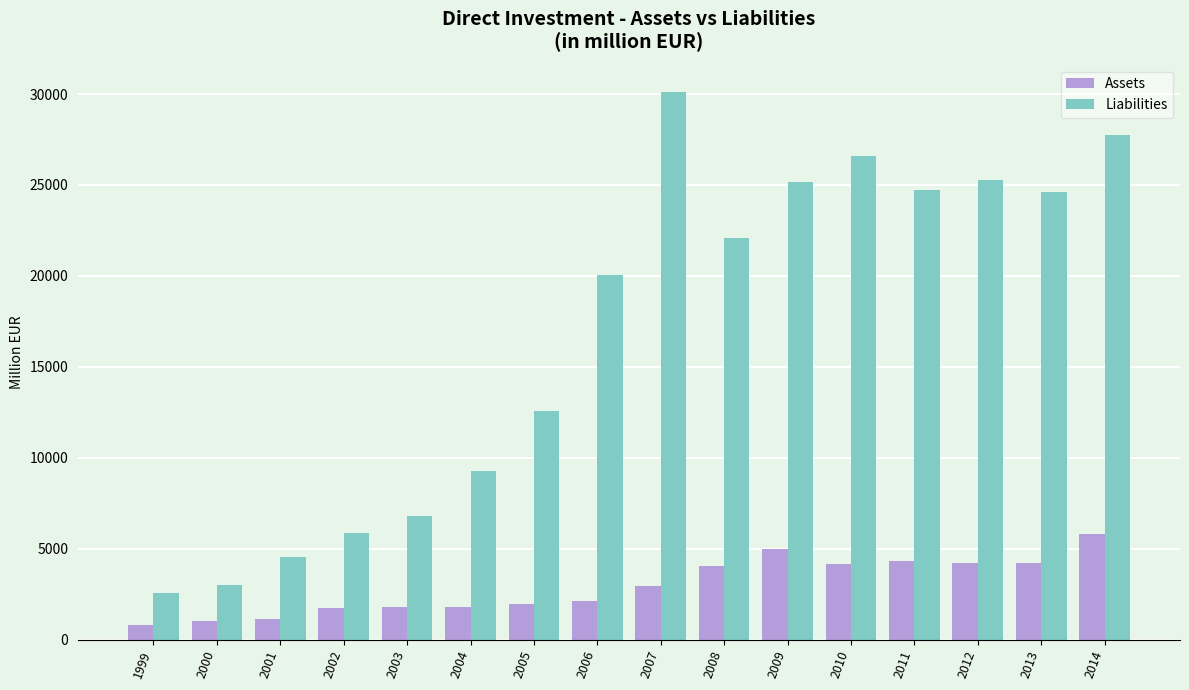

The value of Assets at 2014 is 9026.1. True or false?

False